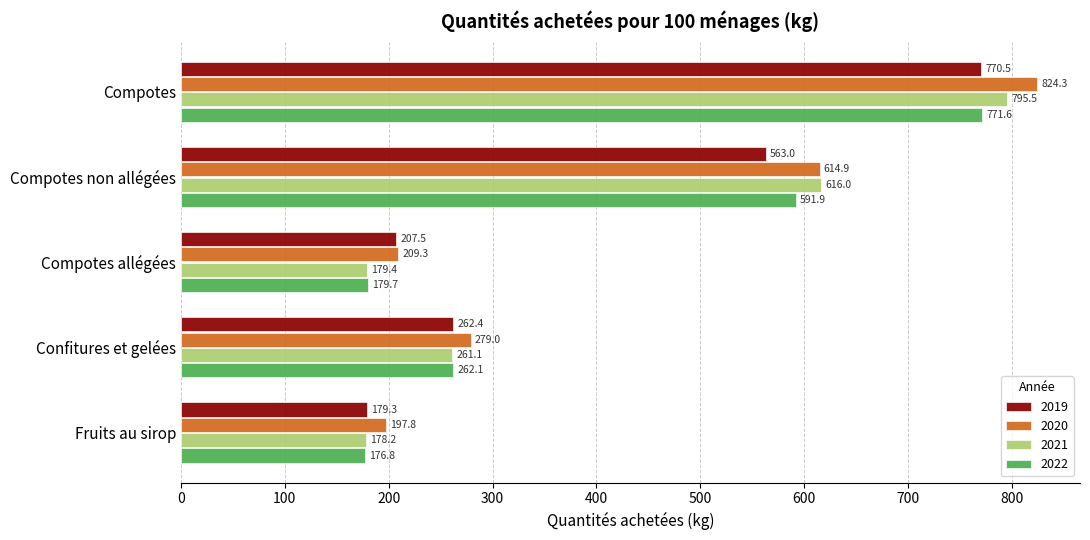

What is the spread (max minus min) of values at Confitures et gelées?

17.9